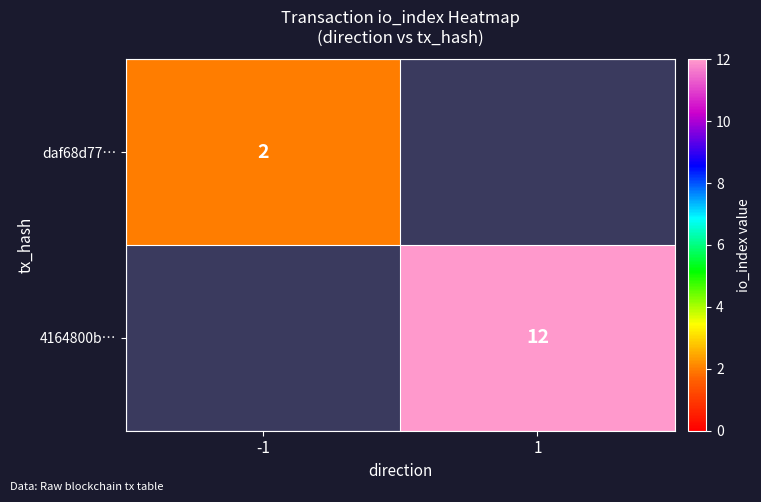

True or false: 4164800b… has a value of 12 at 1.

True